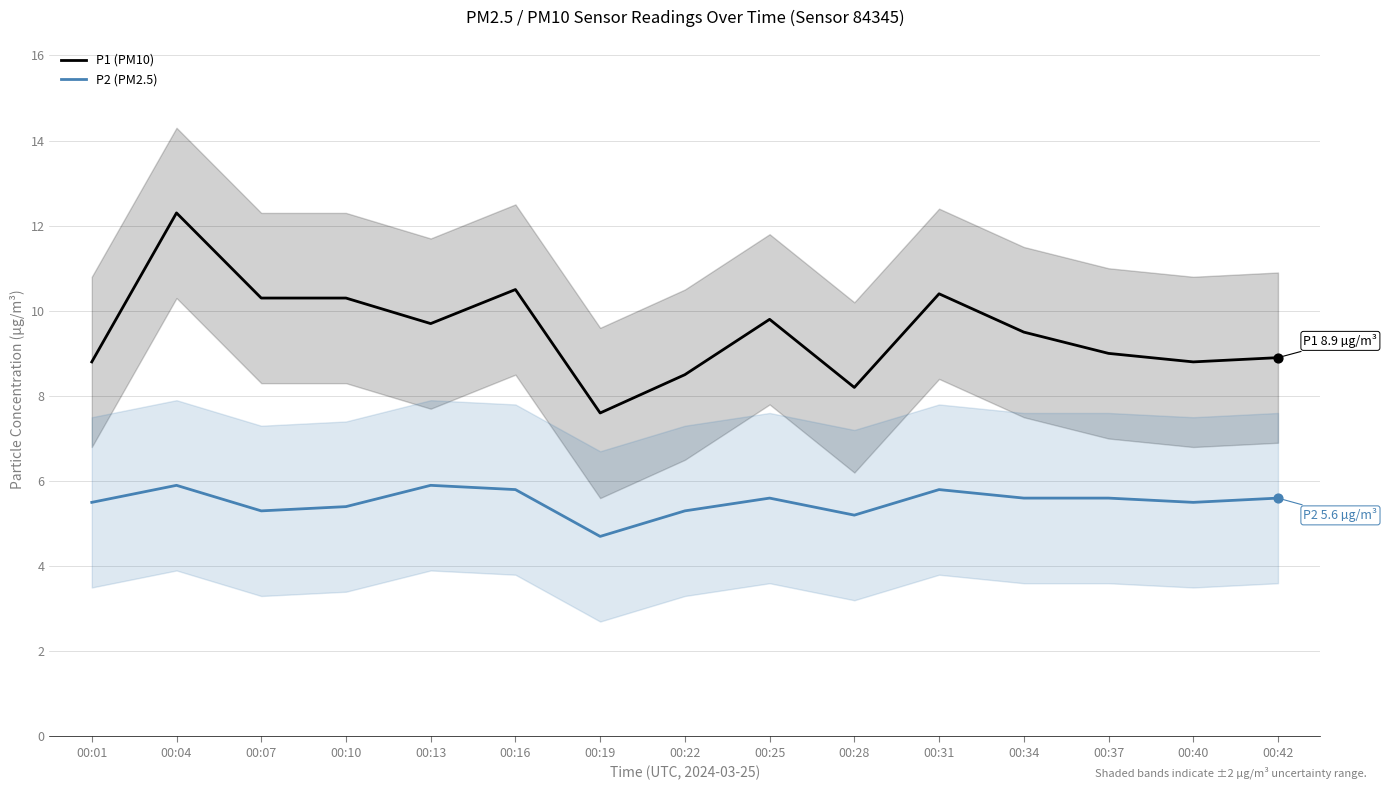

What are all the series names shown in the legend?

P1 (PM10), P2 (PM2.5)